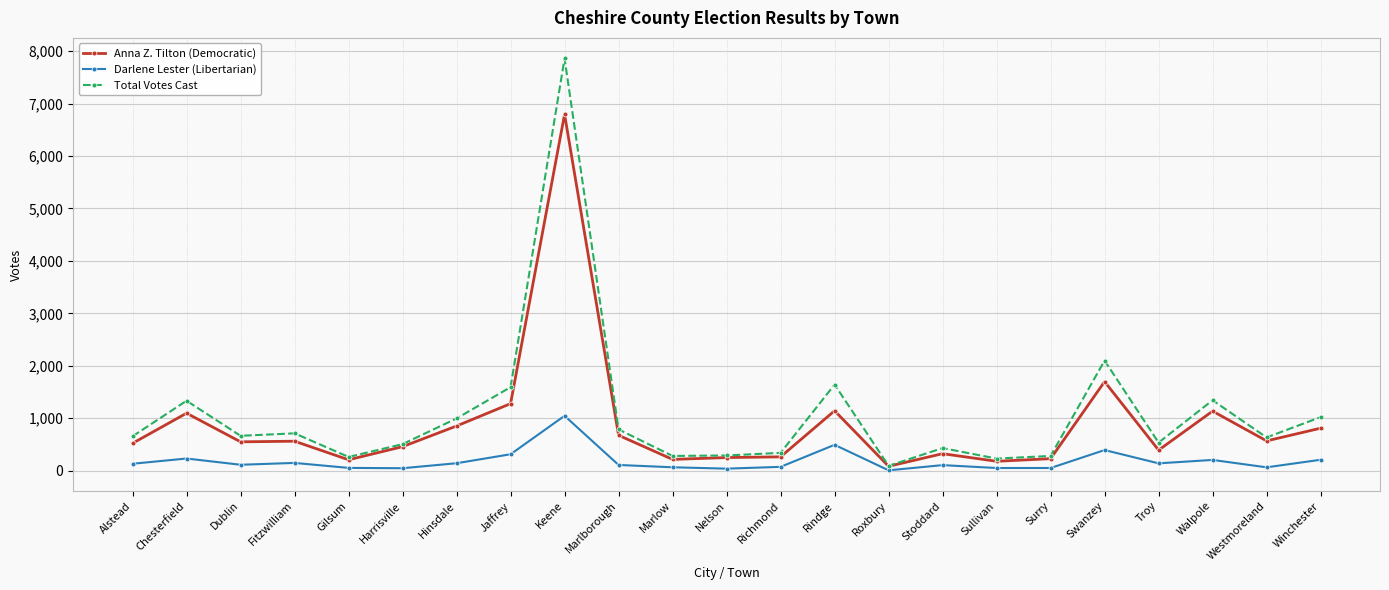

What is the label of the 8th point from the right?

Stoddard